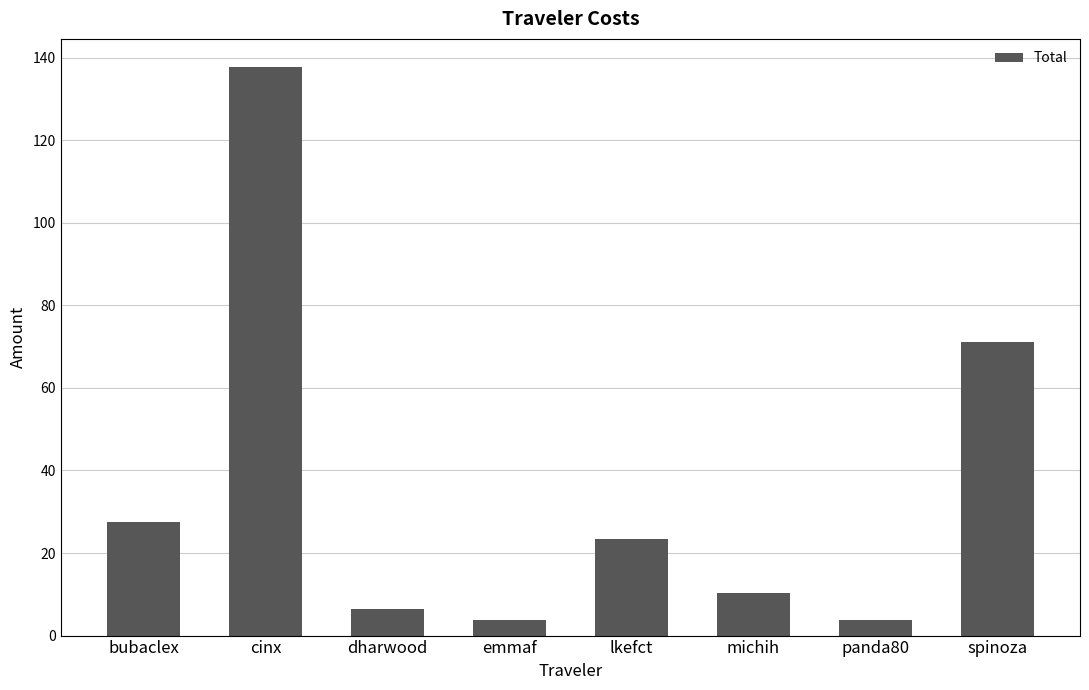

Is it true that the value at lkefct is 14.0?

False